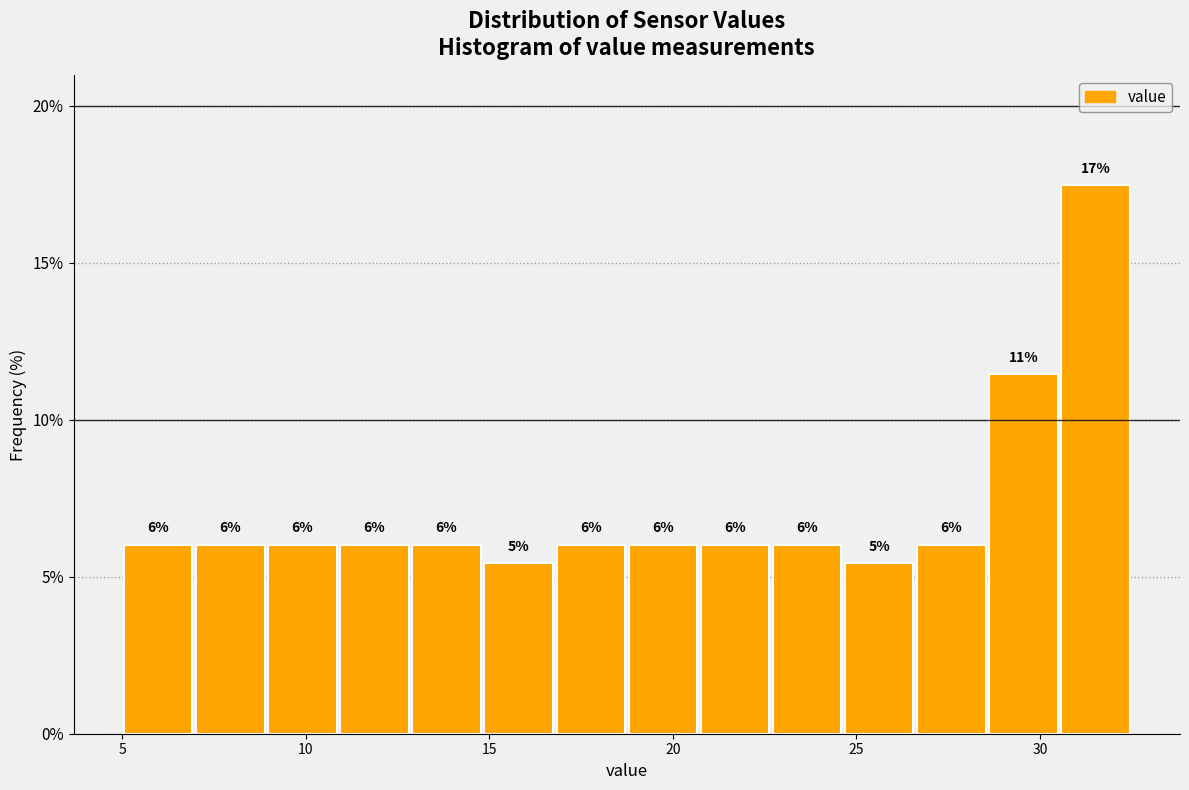

Read against the x-axis, roughly where is the centre of the tallest bar?

31.5